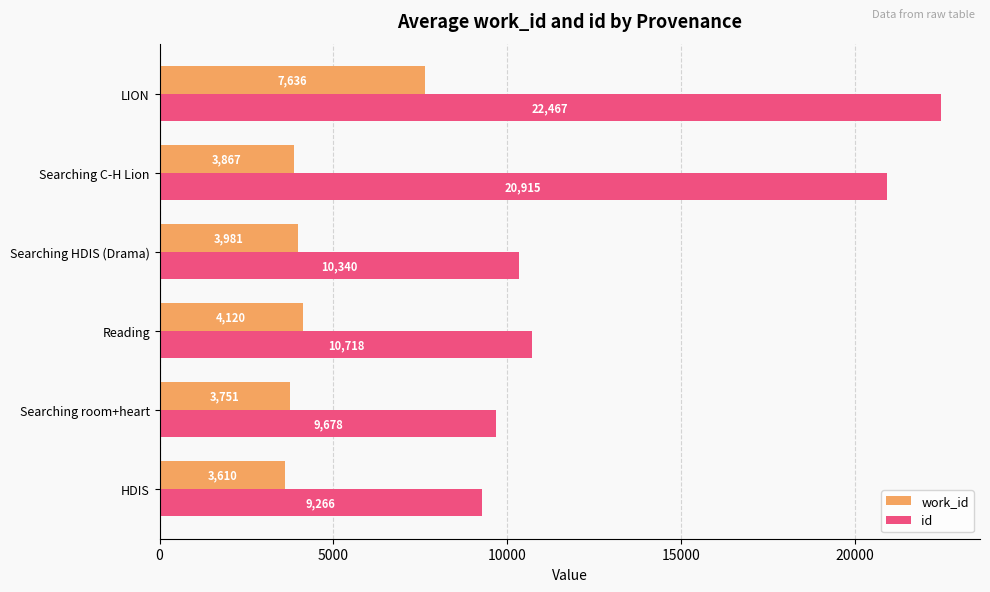

What is the smallest value displayed?

3610.5